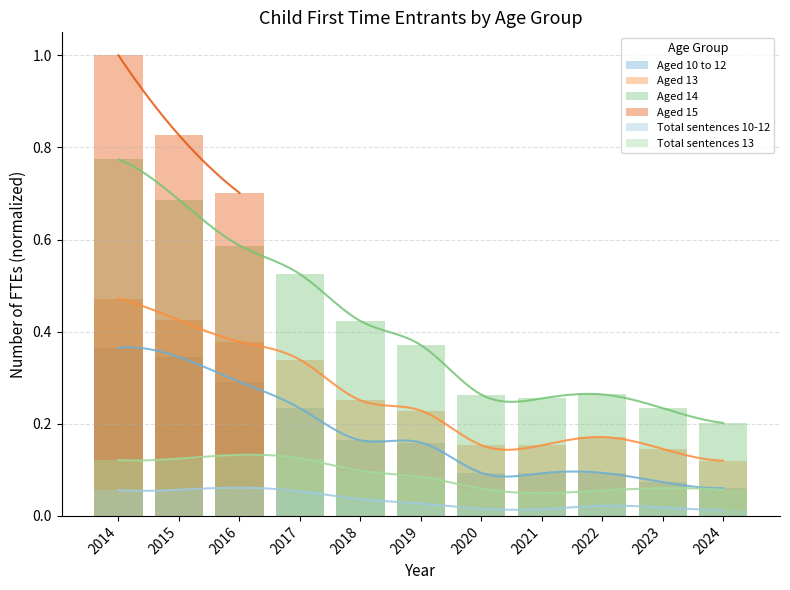

Between 2014 and 2015, which series saw the biggest shift?

Aged 15